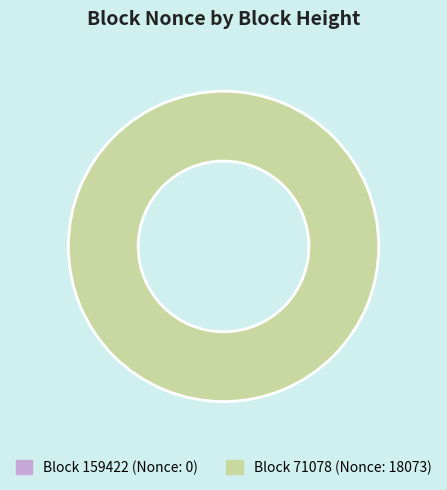

To the nearest percent, what is the difference between the 159422 and 71078 slice percentages?

100%